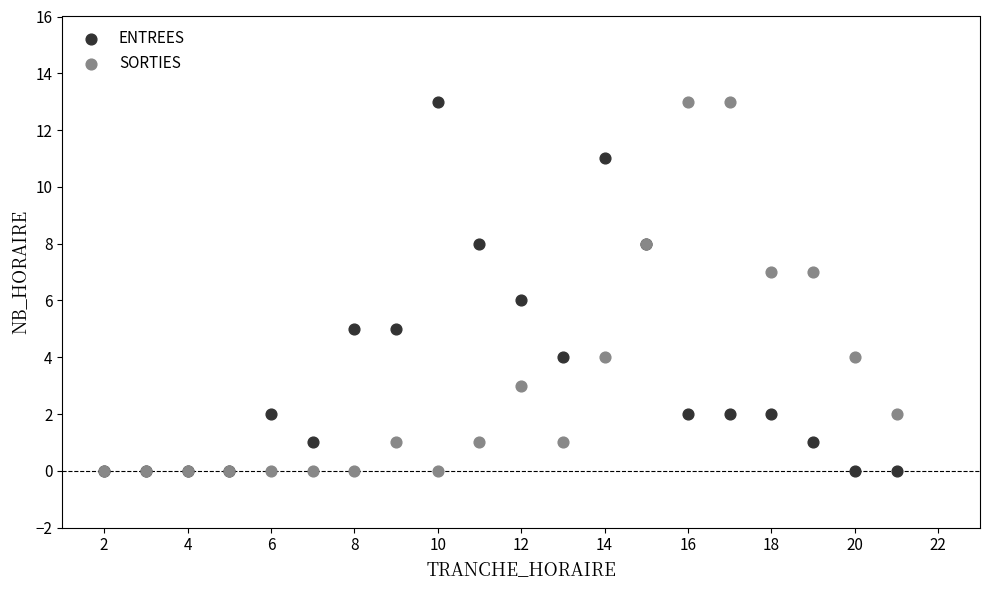

What are all the series names shown in the legend?

ENTREES, SORTIES